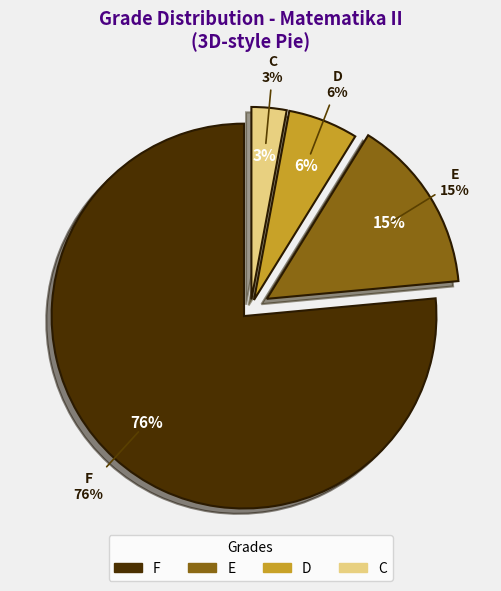

Which slice is the smallest?

C